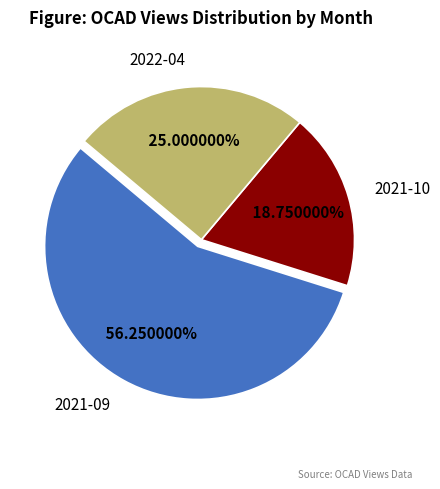

What is the largest slice in the pie chart?

2021-09